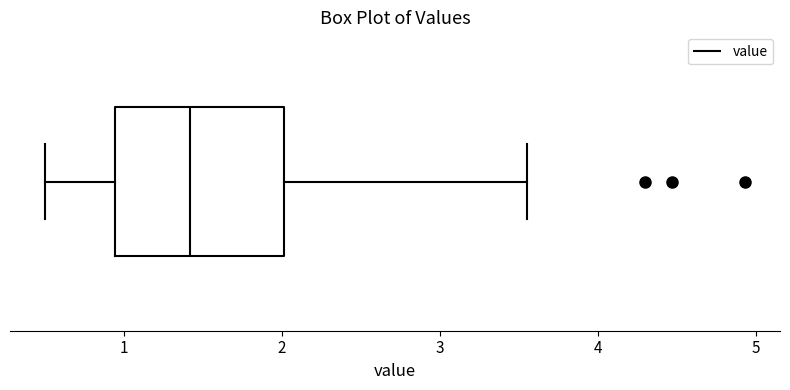

Transcribe this box plot: give where the median line is, the range the box spans, and where the two whiskers end, as read against the x-axis. The values are not printed on the chart, so give them approximately, as read against the axis.

median 1.4, box 0.9 to 2.0, whiskers 0.5 to 3.6